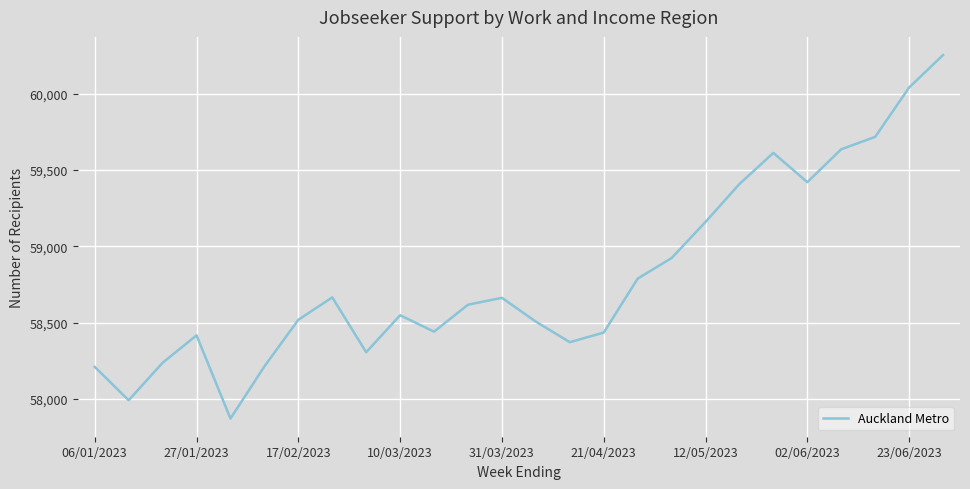

What is the smallest value displayed?

57870